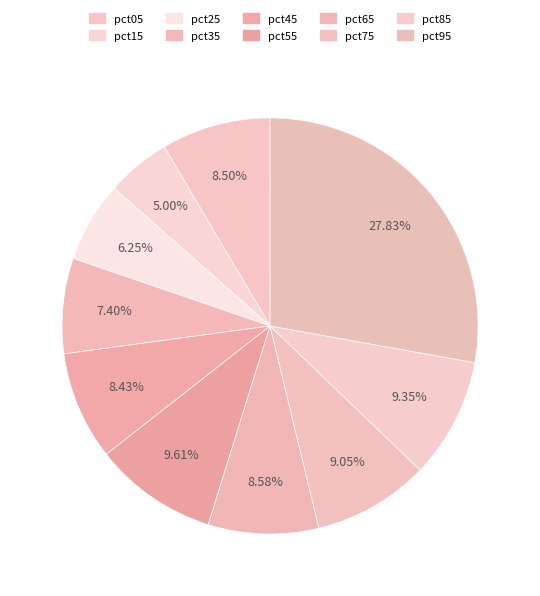

How many segments does this pie chart have?

10